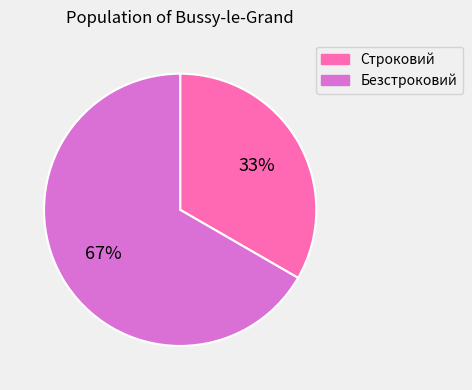

Does any single category account for the majority?

Yes